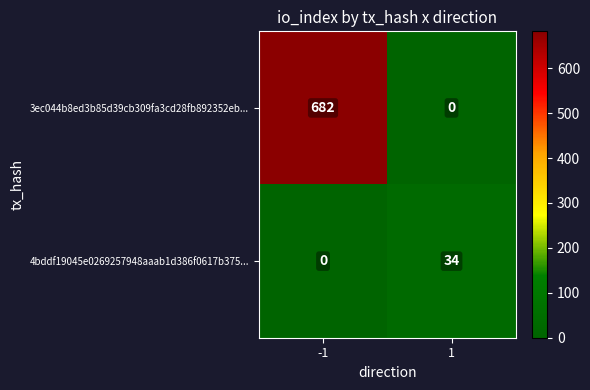

At how many categories does at least one series exceed 446?

1